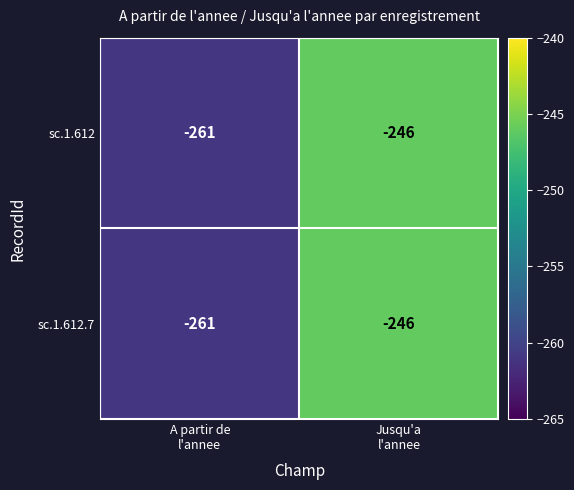

What is the difference between the maximum and minimum values in the sc.1.612.7 series?

15